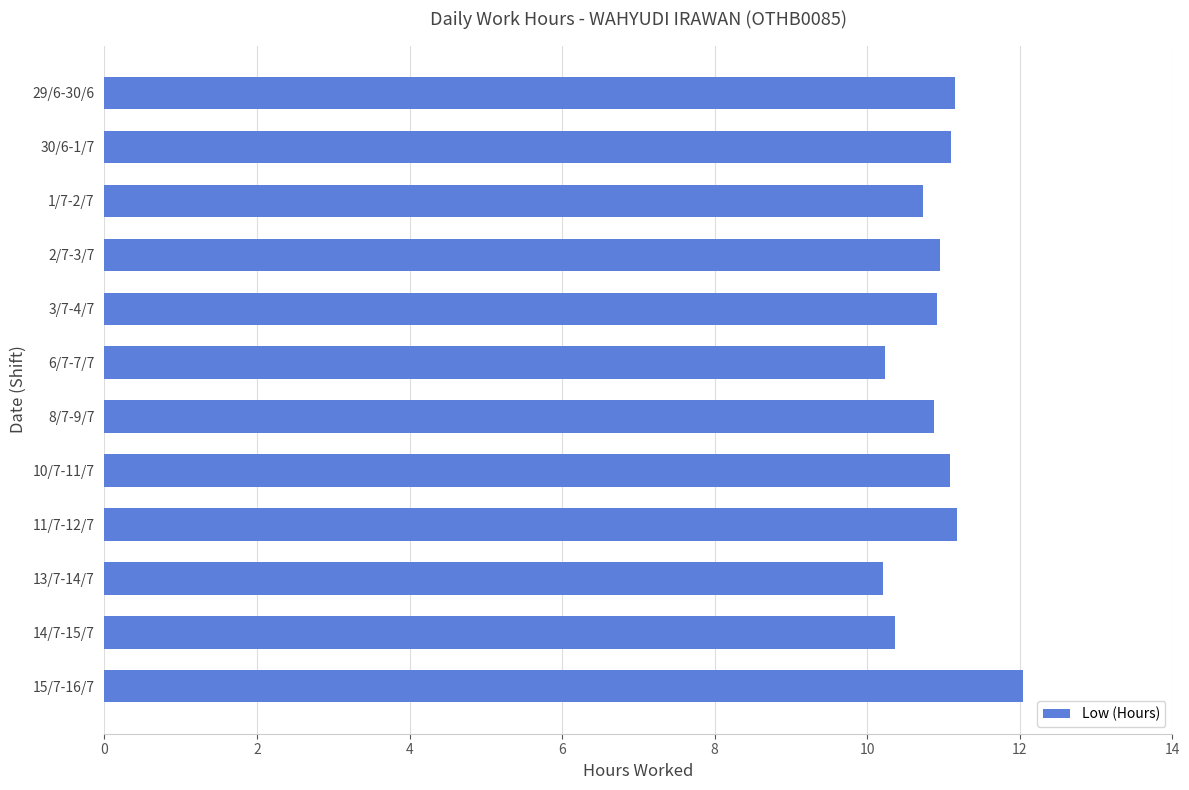

At which category does the chart reach its peak across all series?

15/7-16/7